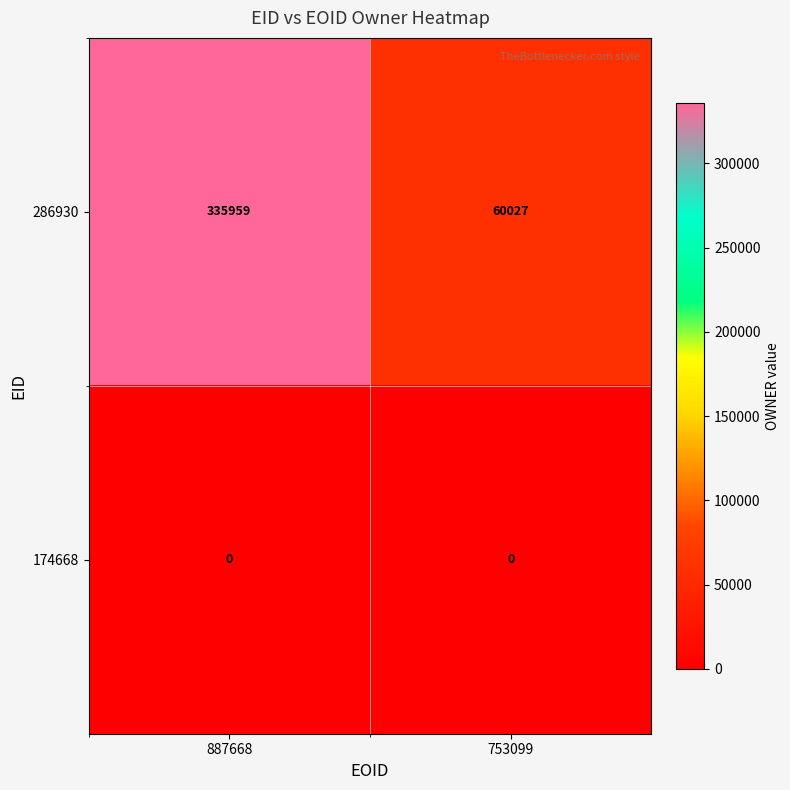

The value of 286930 at 887668 is 335959. True or false?

True